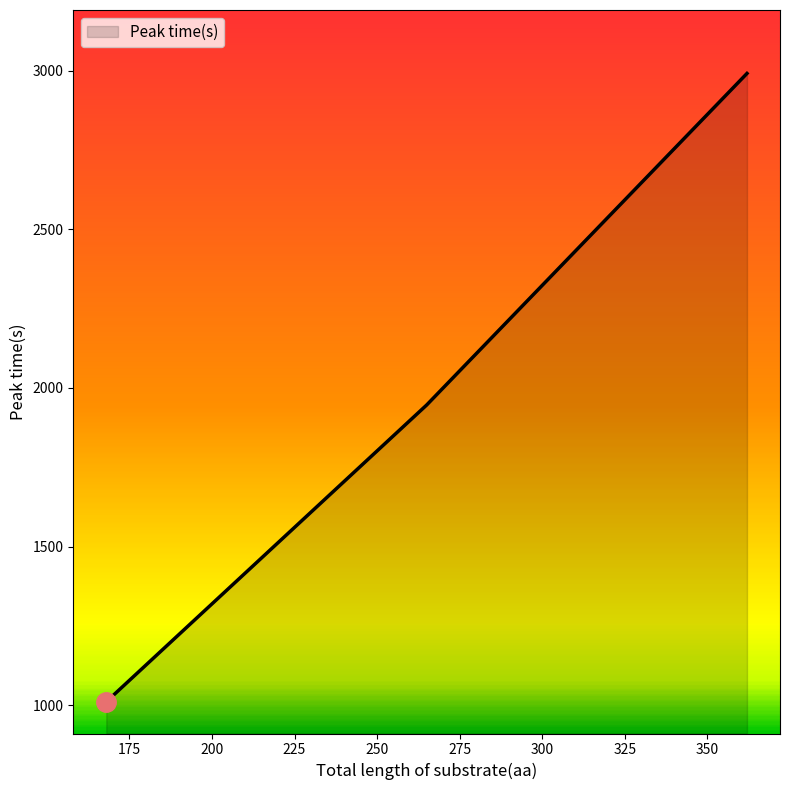

What is the greatest value displayed?

2991.5